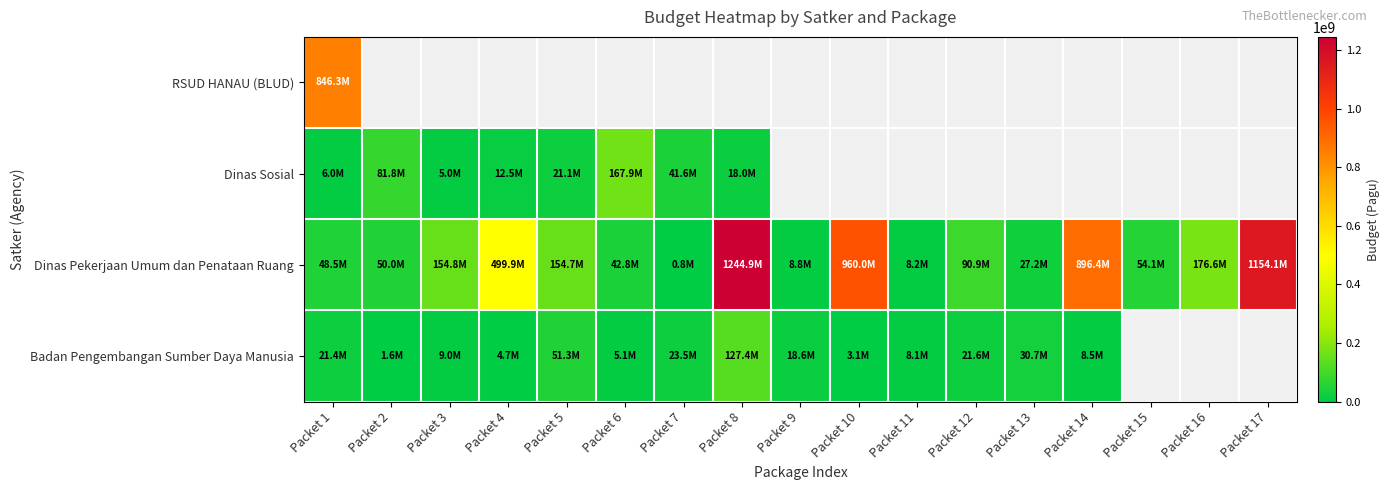

Rank the series by their maximum value, from highest to lowest.

Dinas Pekerjaan Umum dan Penataan Ruang, RSUD HANAU (BLUD), Dinas Sosial, Badan Pengembangan Sumber Daya Manusia